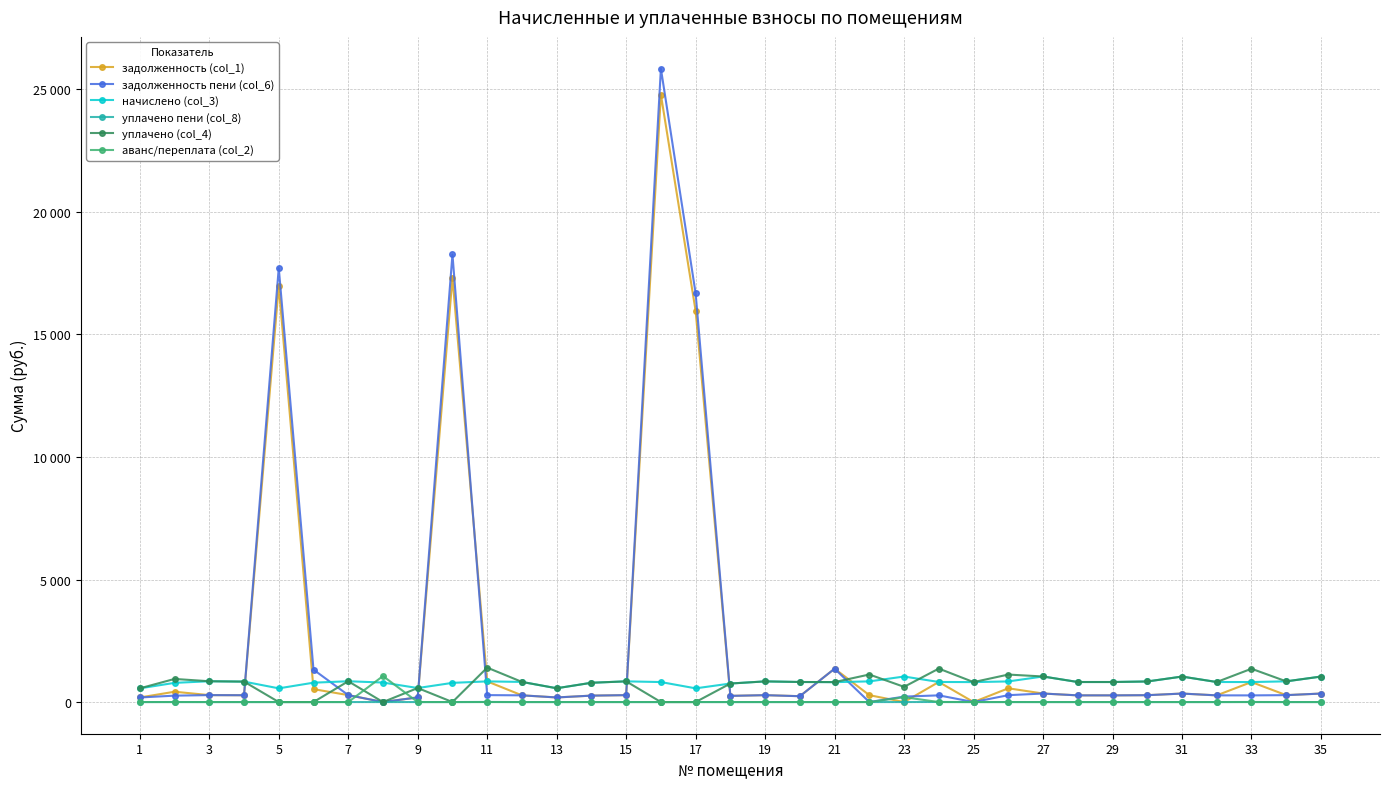

At which label does аванс/переплата (col_2) reach its minimum?

1